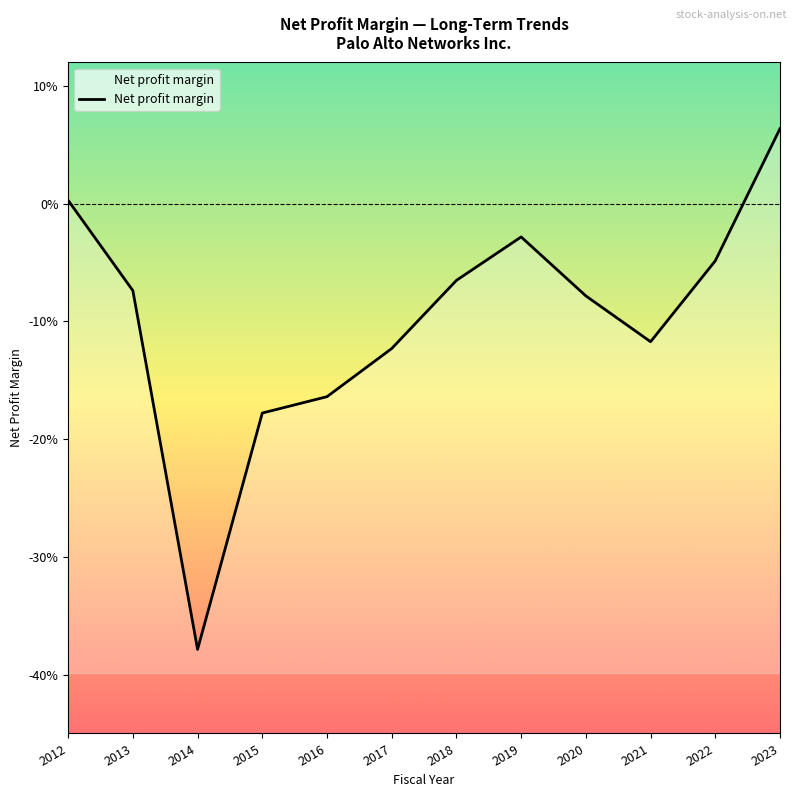

List the labels in order of value, largest first.

2023, 2012, 2019, 2022, 2018, 2013, 2020, 2021, 2017, 2016, 2015, 2014